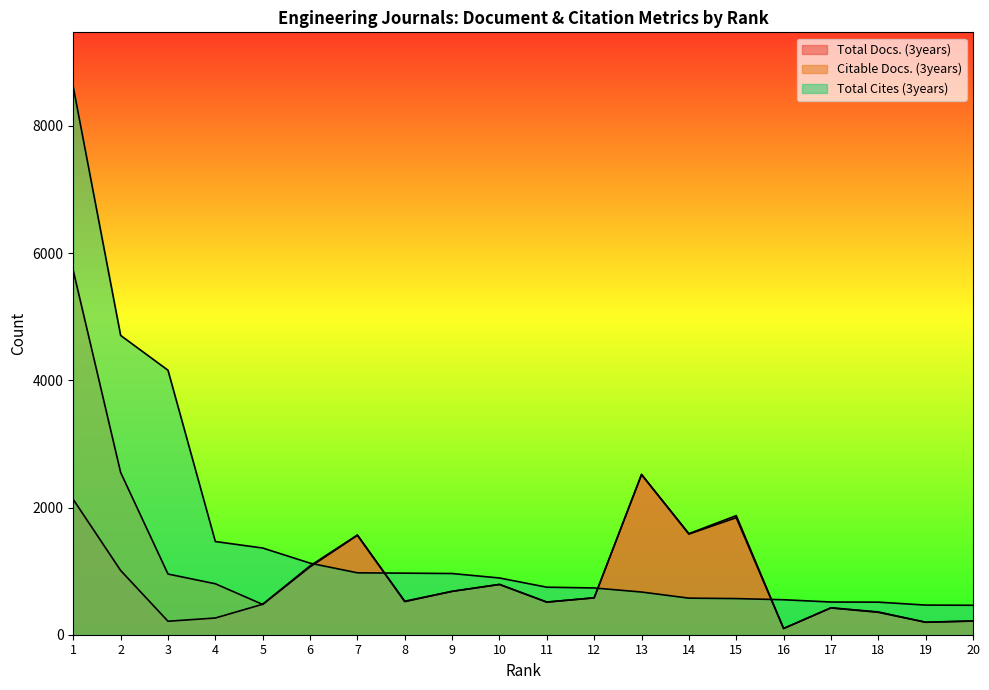

Reading left to right, transcribe all the data shown in this chart.

Total Docs. (3years): 2126	1010	212	263	479	1083	1568	527	682	791	513	580	2520	1589	1872	98	424	358	196	217
Citable Docs. (3years): 5723	2551	954	801	476	1066	1562	520	682	790	513	580	2517	1582	1840	98	421	352	196	214
Total Cites (3years): 8609	4705	4158	1465	1363	1125	973	968	962	892	747	735	671	575	568	550	514	512	466	463